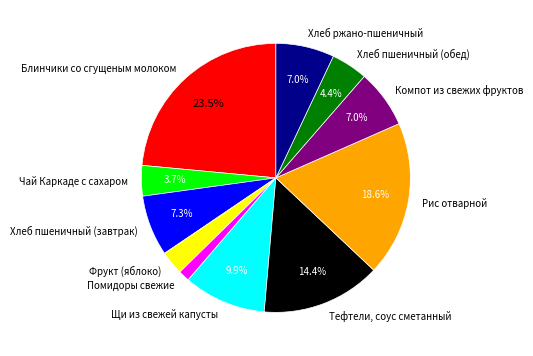

To the nearest percent, what percentage of the pie is Щи из свежей капусты?

10%